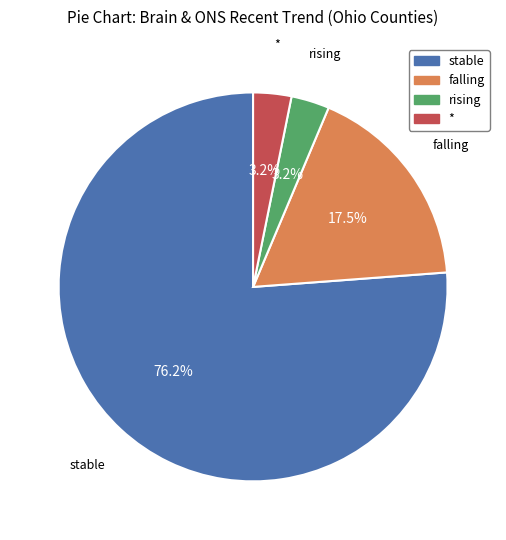

What percentage is the * slice, to the nearest percent?

3%